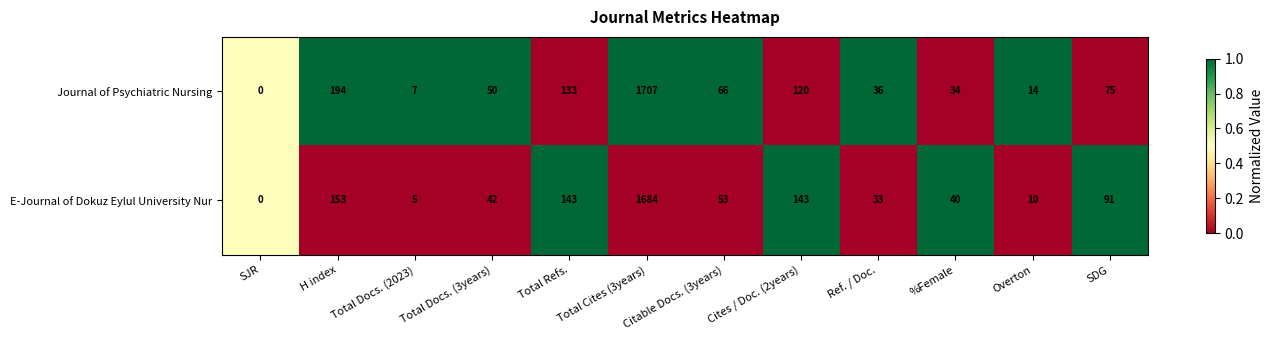

Where does the E-Journal of Dokuz Eylul University Nur series first go above 53?

H index